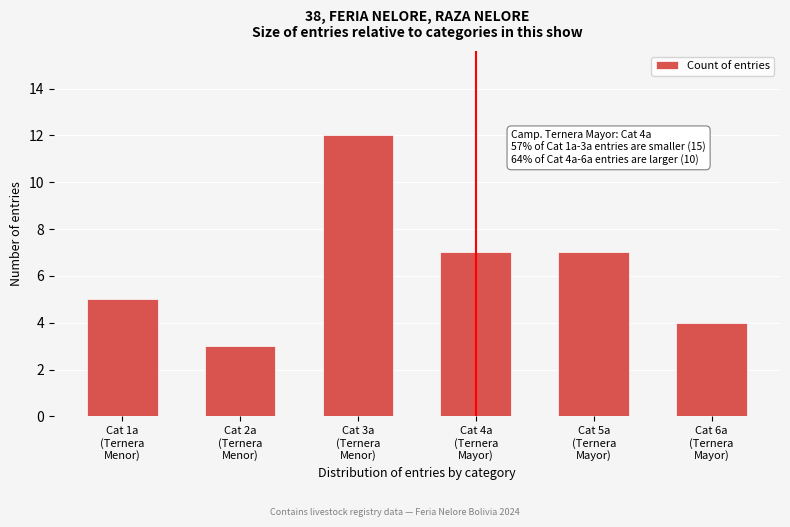

Reading left to right, list all the values displayed in this chart.

5	3	12	7	7	4